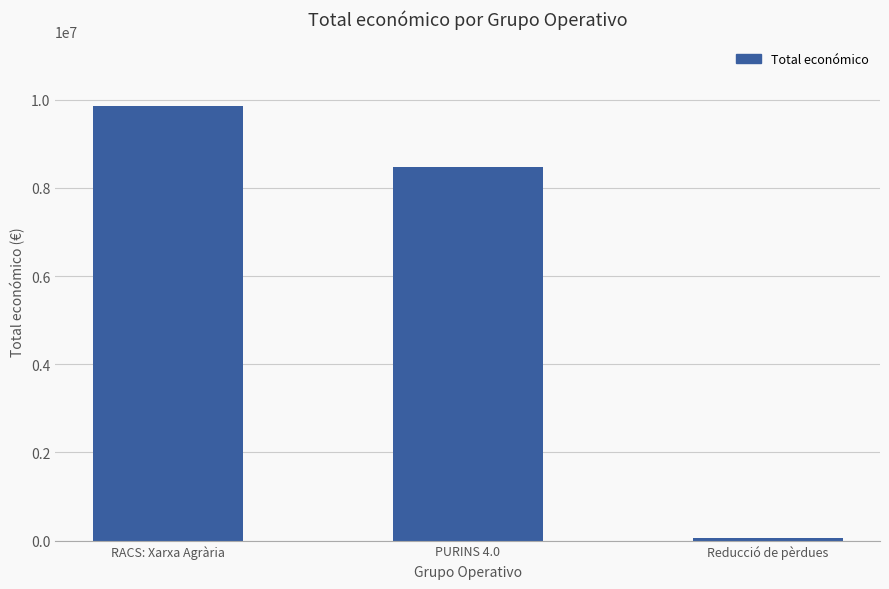

What is the approximate value at Reducció de pèrdues, to the nearest 50?

52050